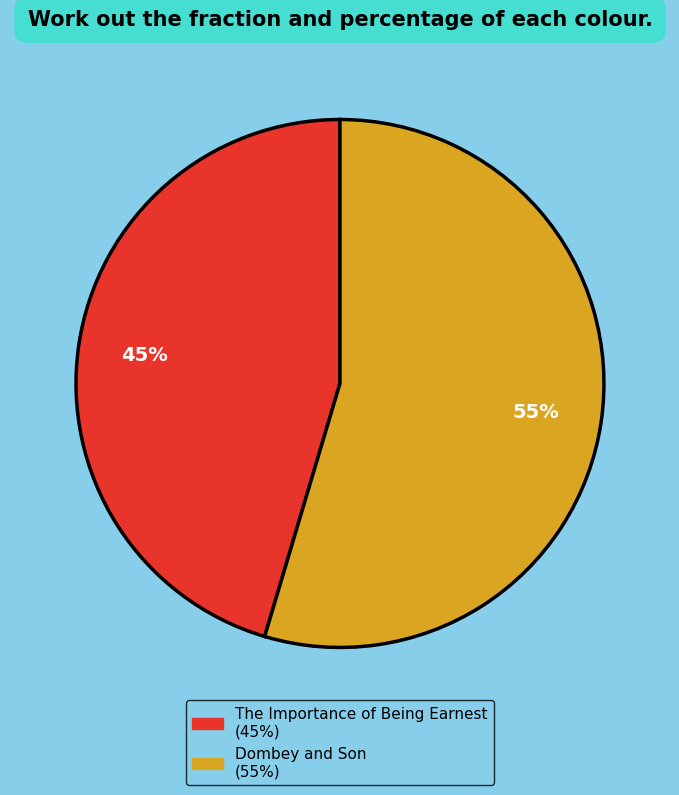

What is the majority slice?

Dombey and Son